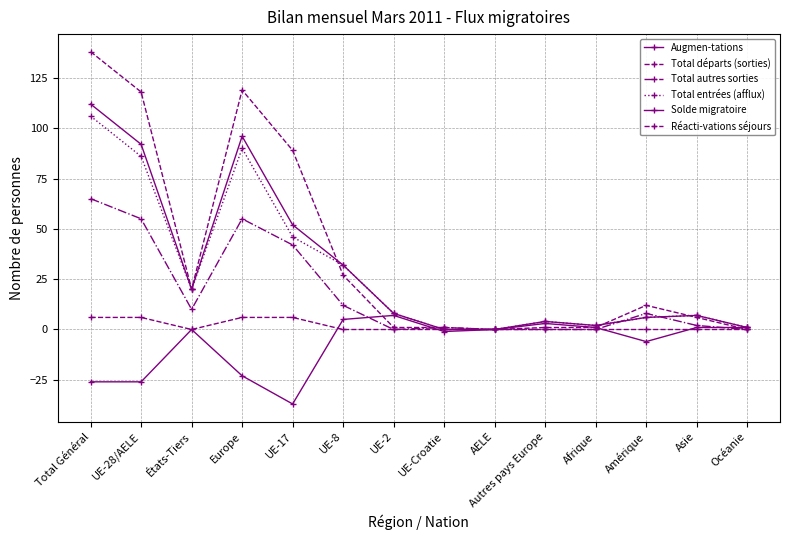

What is the spread (max minus min) of values at Océanie?

1